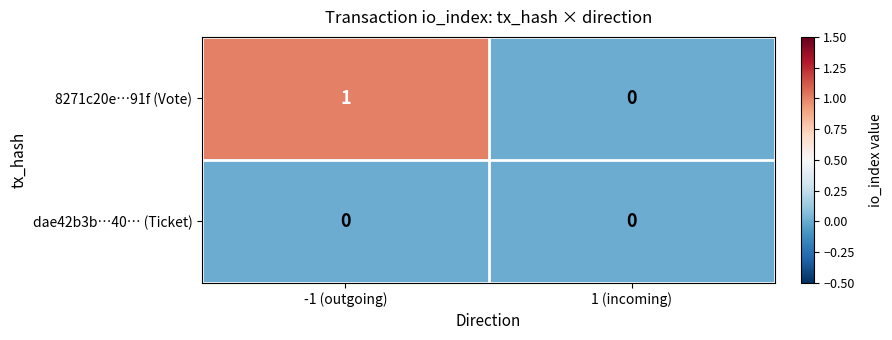

Between -1 (outgoing) and 1 (incoming), which series saw the biggest shift?

8271c20e…91f (Vote)